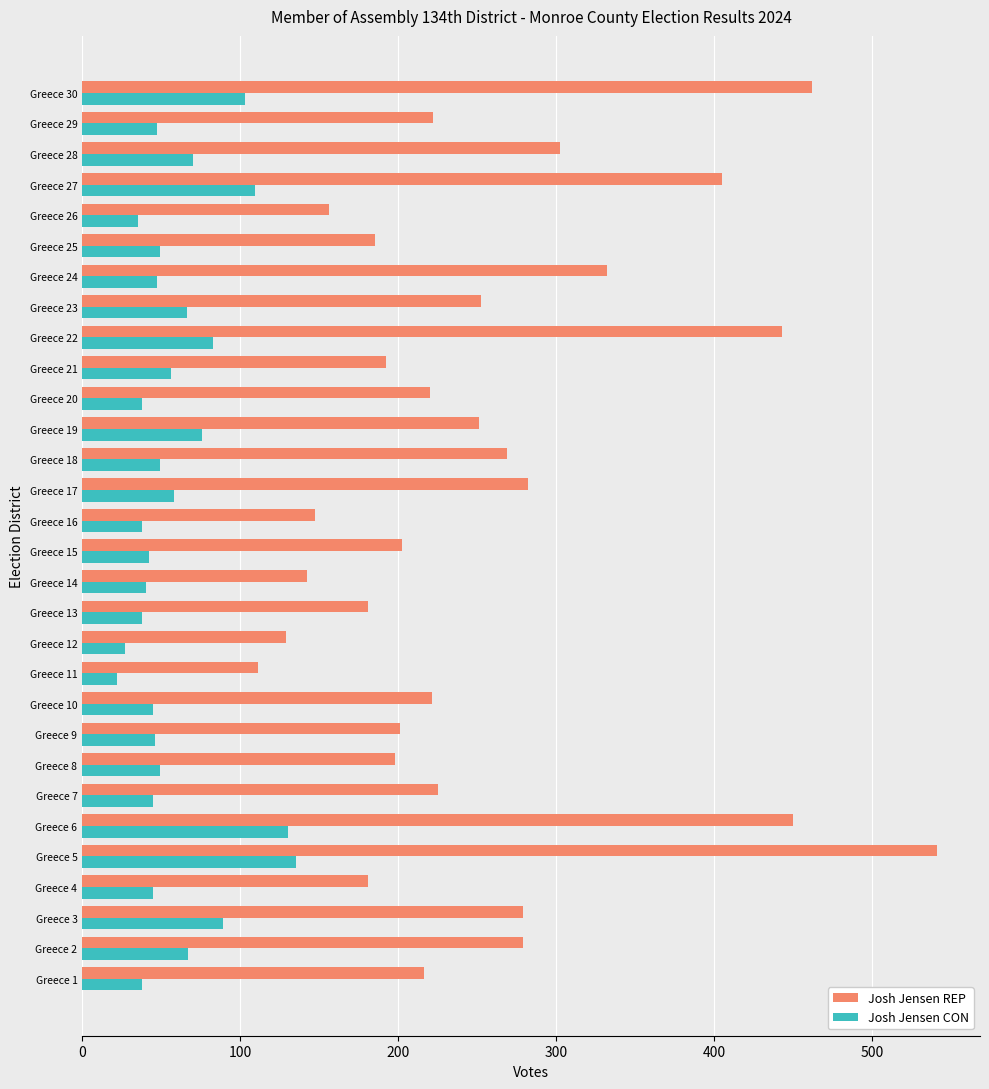

Is it true that Josh Jensen REP equals 181 at Greece 13?

True